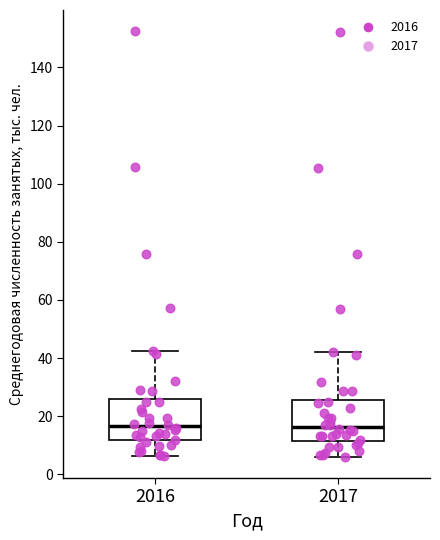

Where is the lower edge of the box at x = 2017 on the y-axis? The values are not printed on the chart, so give them approximately, as read against the axis.

12